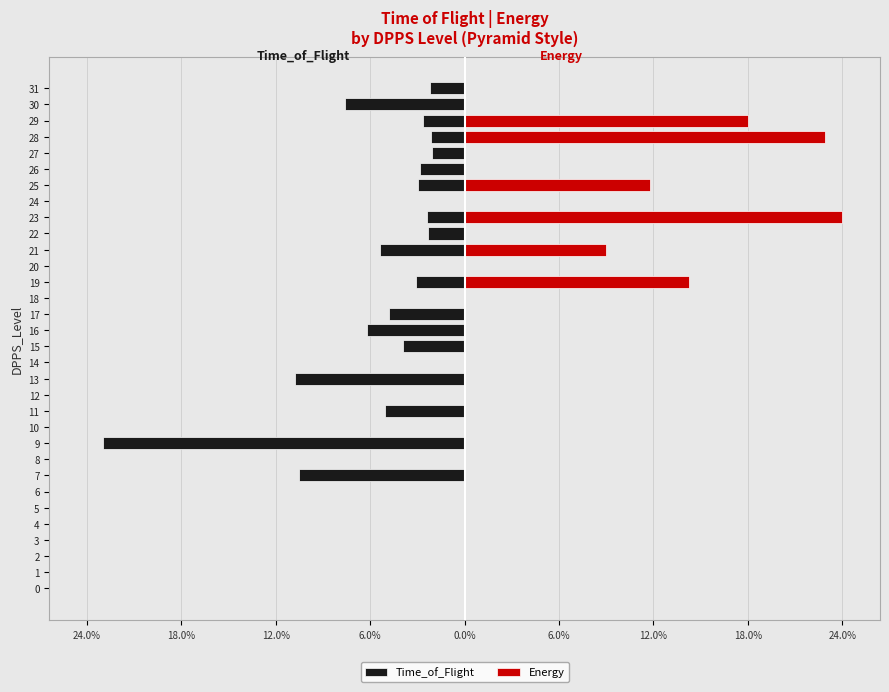

Are the bars horizontal?

Yes